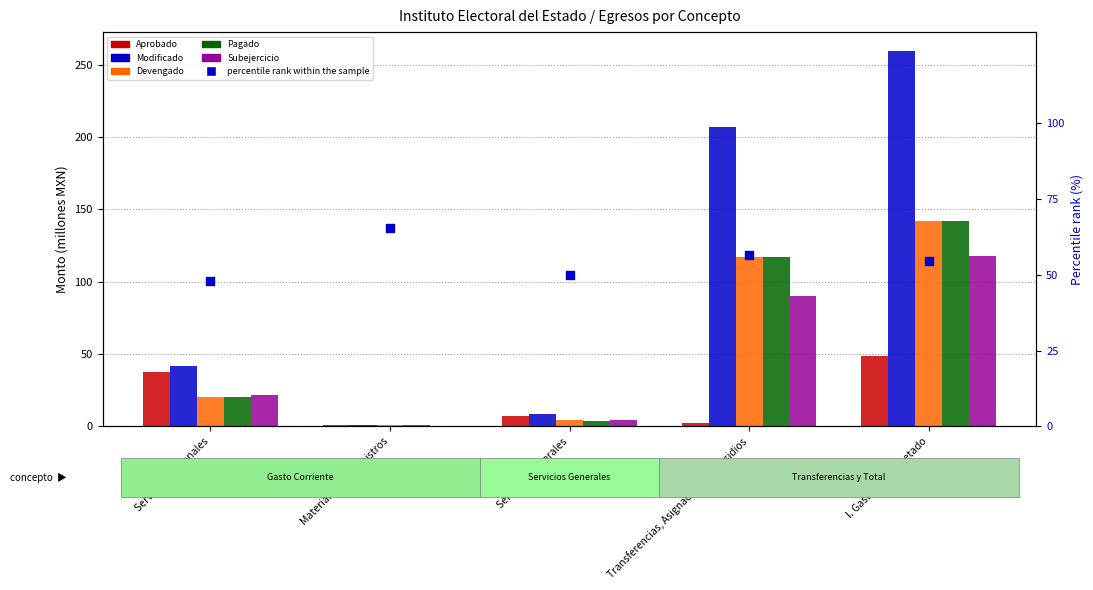

Is the value of Subejercicio at Servicios Personales greater than the value of Modificado at Servicios Generales?

Yes